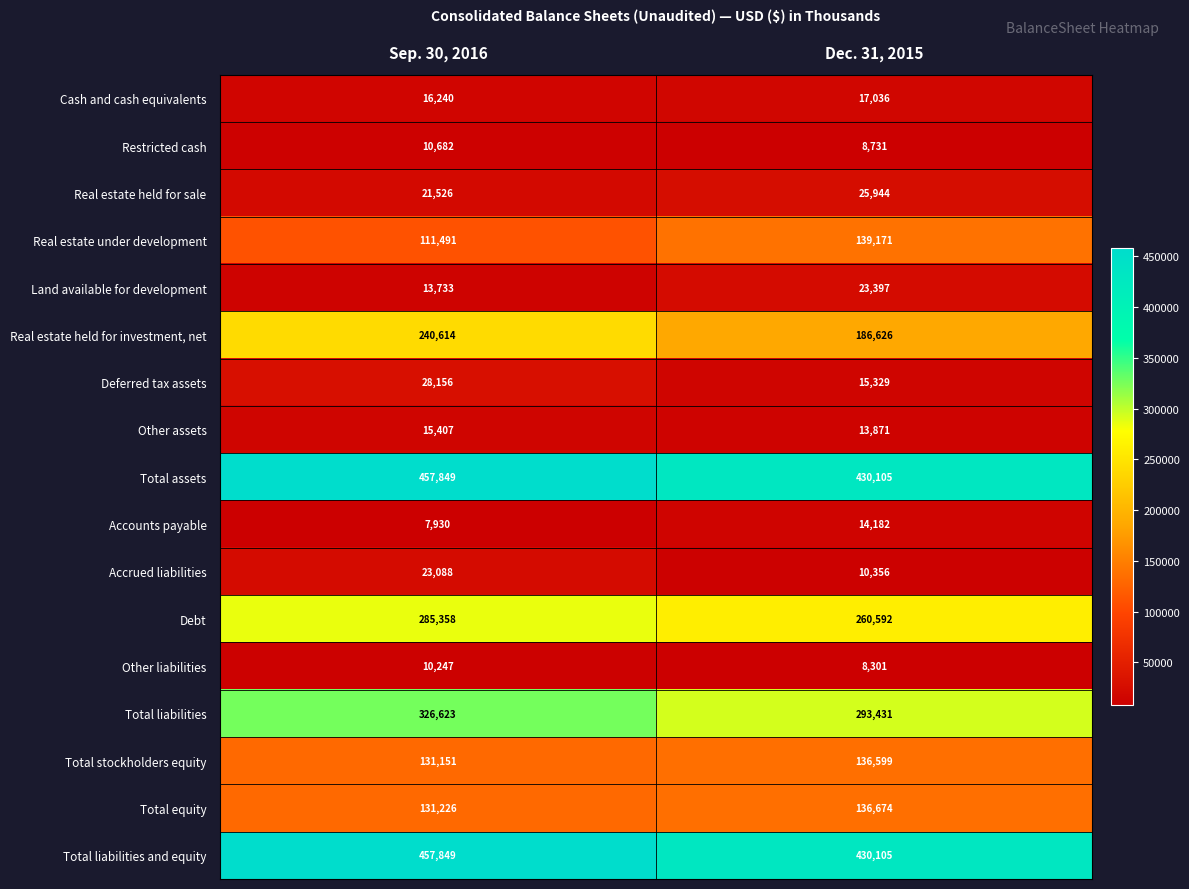

At which category is the sum across all series the highest?

Sep. 30, 2016